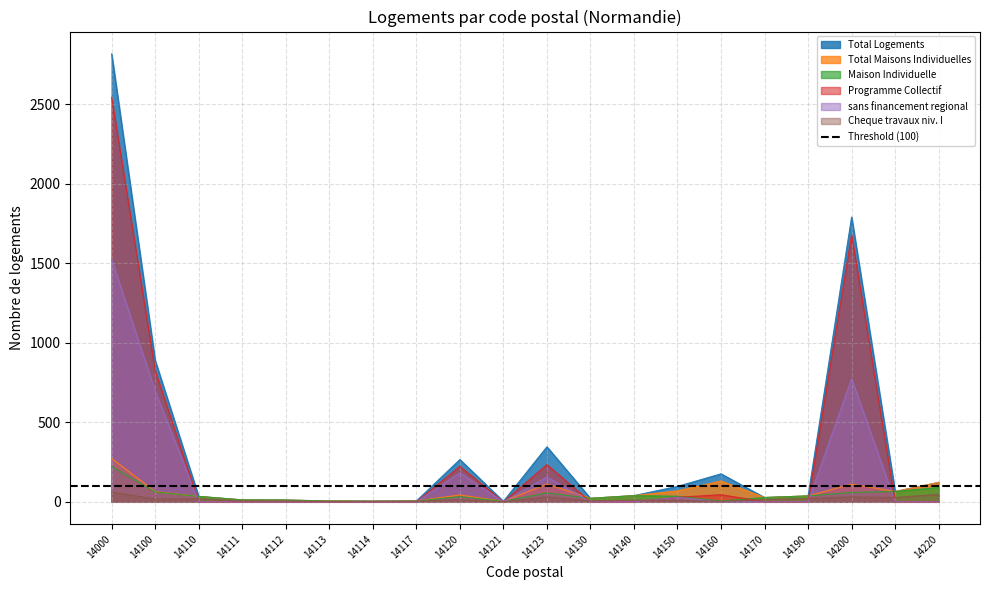

Where does the Total Maisons Individuelles series first go above 39?

14000